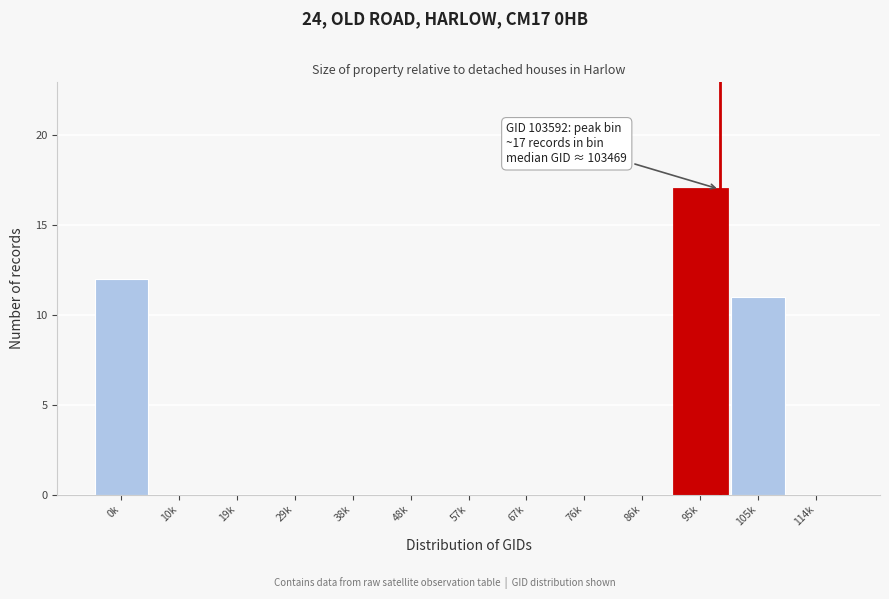

Reading right to left, what are all the values shown in this chart?

114k=0	105k=11	95k=17	86k=0	76k=0	67k=0	57k=0	48k=0	38k=0	29k=0	19k=0	10k=0	0k=12